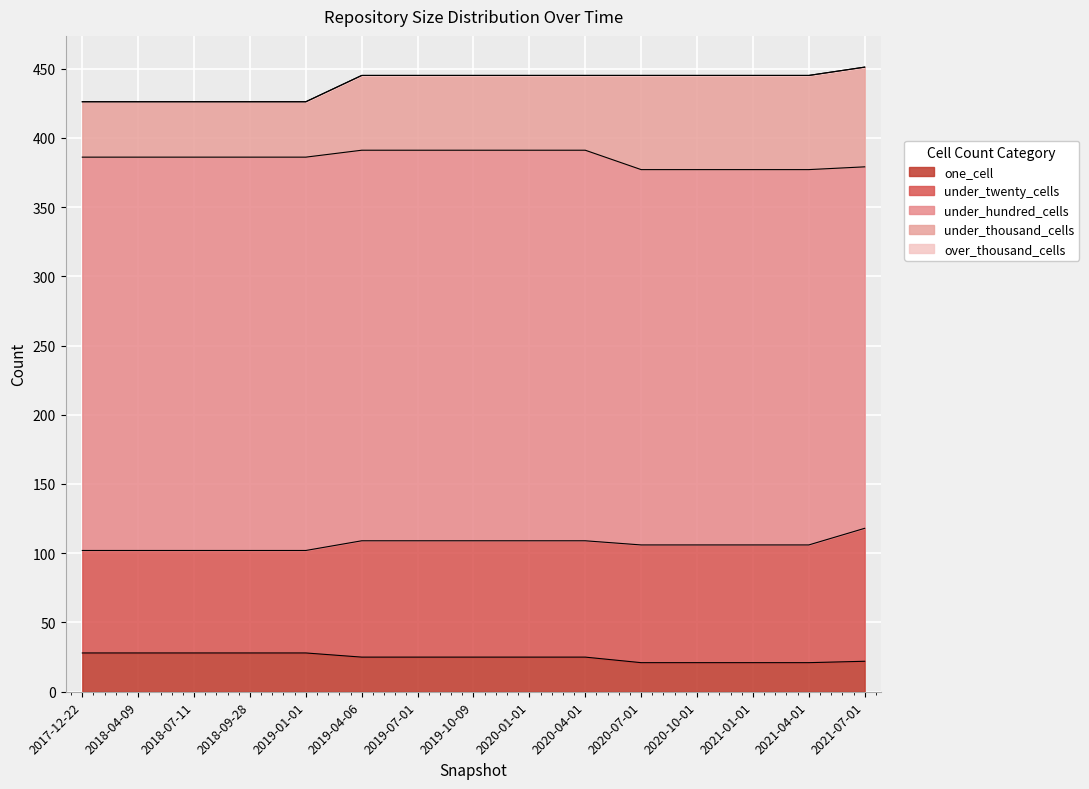

True or false: under_hundred_cells has more than 1 interior local peaks.

False